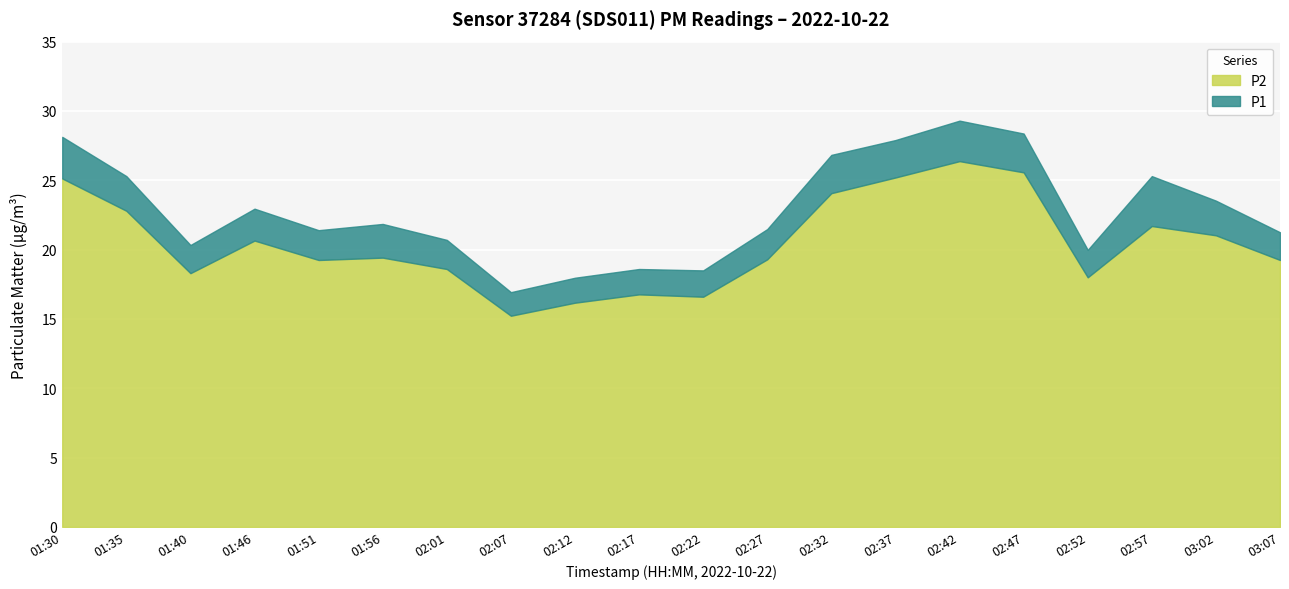

Which series has the largest total across all categories?

P1